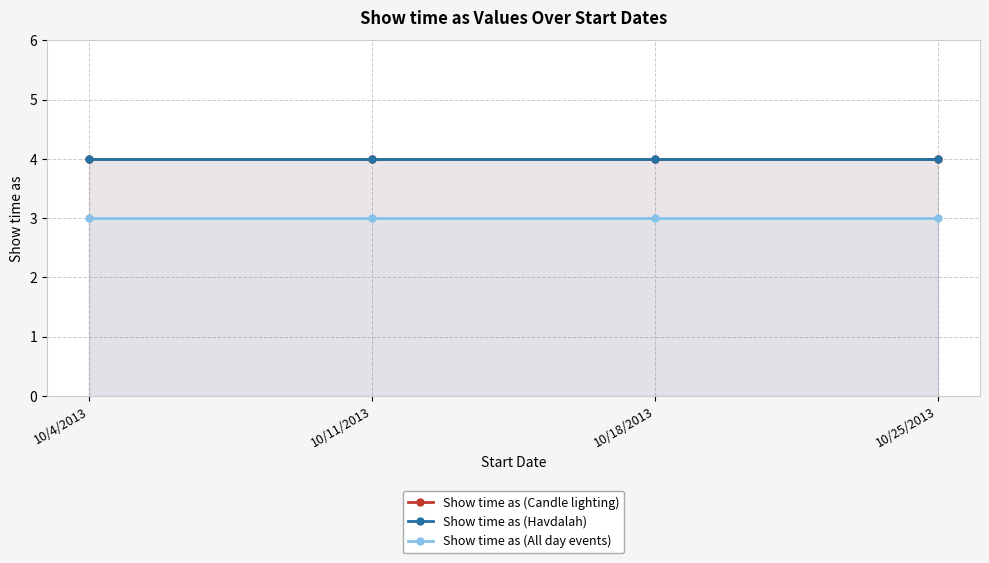

What are all the series names shown in the legend?

Show time as (Candle lighting), Show time as (Havdalah), Show time as (All day events)